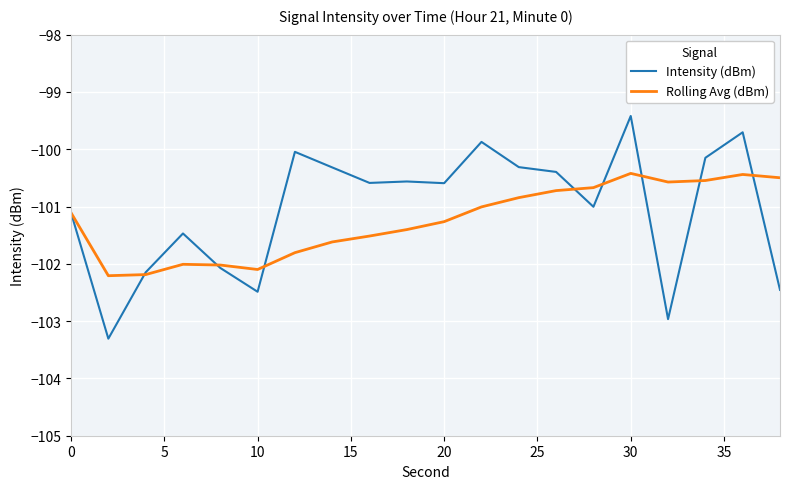

Rank the series by their maximum value, from lowest to highest.

Rolling Avg (dBm), Intensity (dBm)